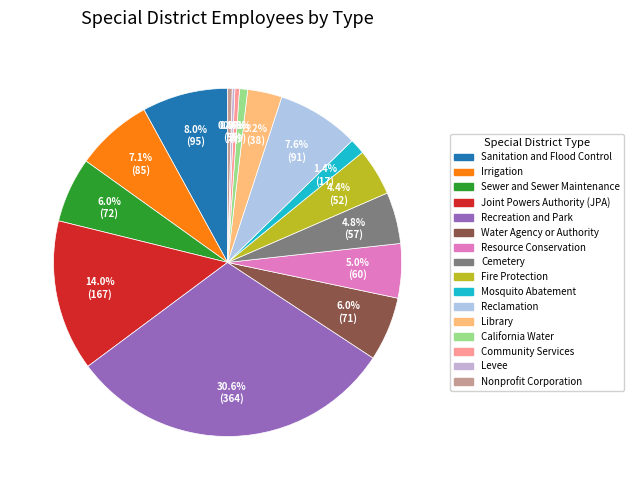

What is the ratio of the value at Sewer and Sewer Maintenance to the value at Sanitation and Flood Control?

0.8